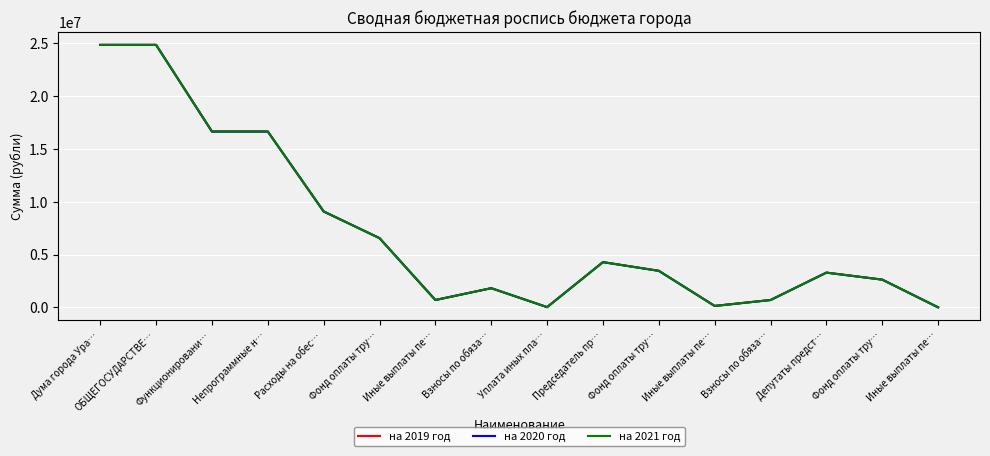

At Дума города Ура…, list the series in order from smallest to largest.

на 2020 год, на 2021 год, на 2019 год